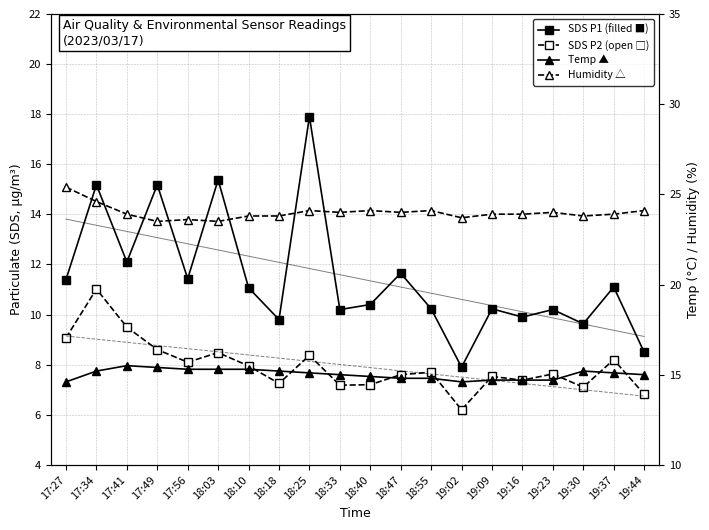

What is the difference between the SDS P1 (filled ■) values at 18:25 and 17:27?

6.5